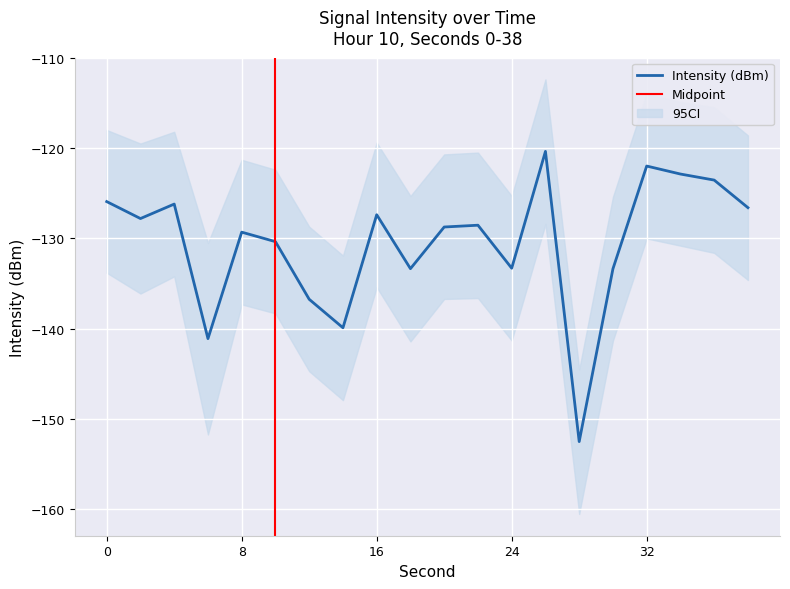

Where is the first local minimum?

2